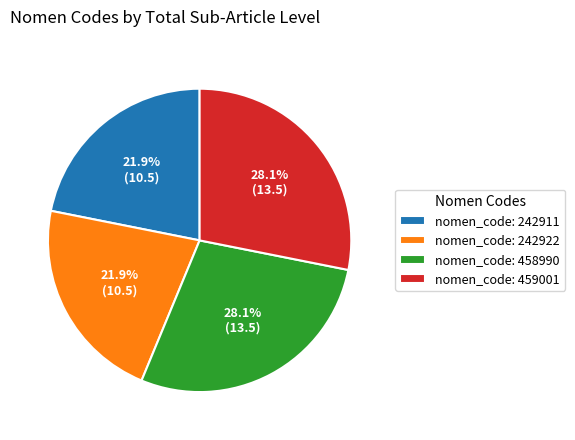

What percentage do nomen_code: 459001 and nomen_code: 242911 together represent?

50.0%